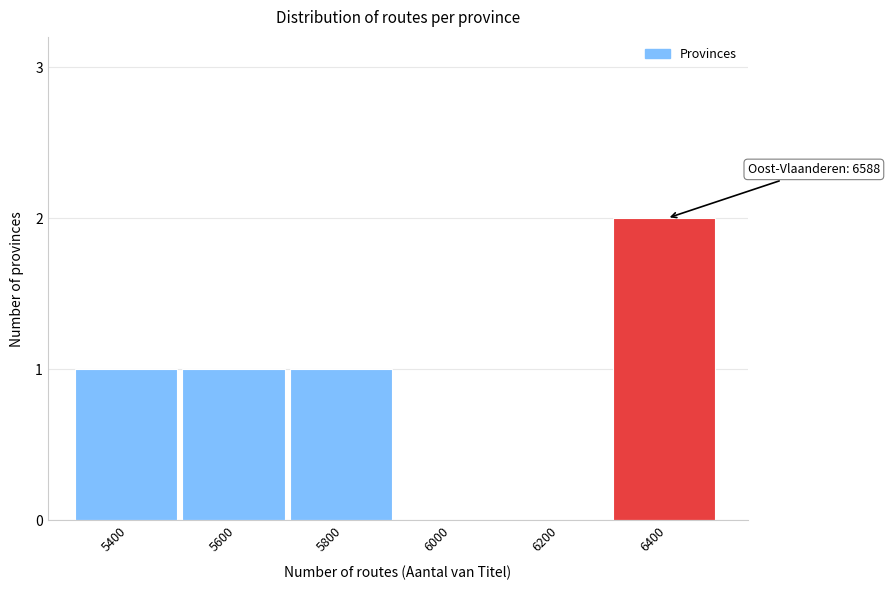

Reading left to right, transcribe all the data shown in this chart.

5400=1	5600=1	5800=1	6000=0	6200=0	6400=2